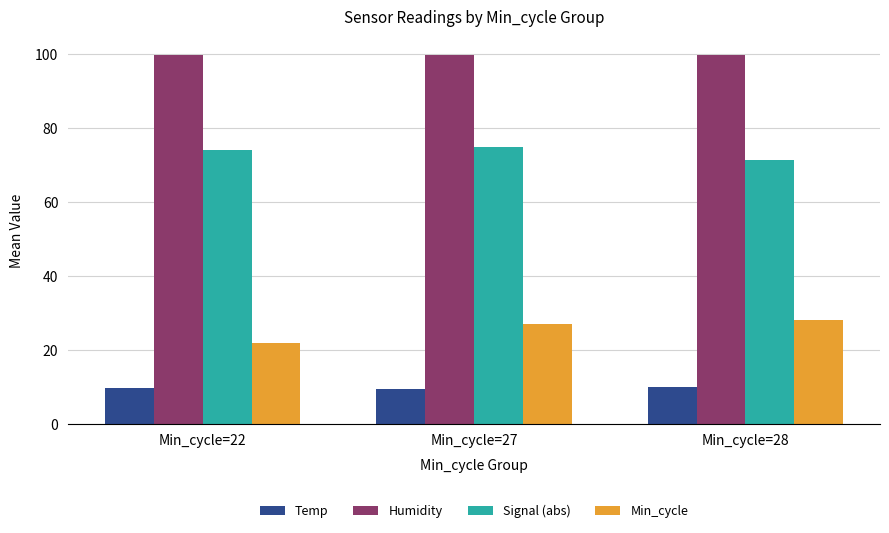

Which category has the highest value in the Signal (abs) series?

Min_cycle=27